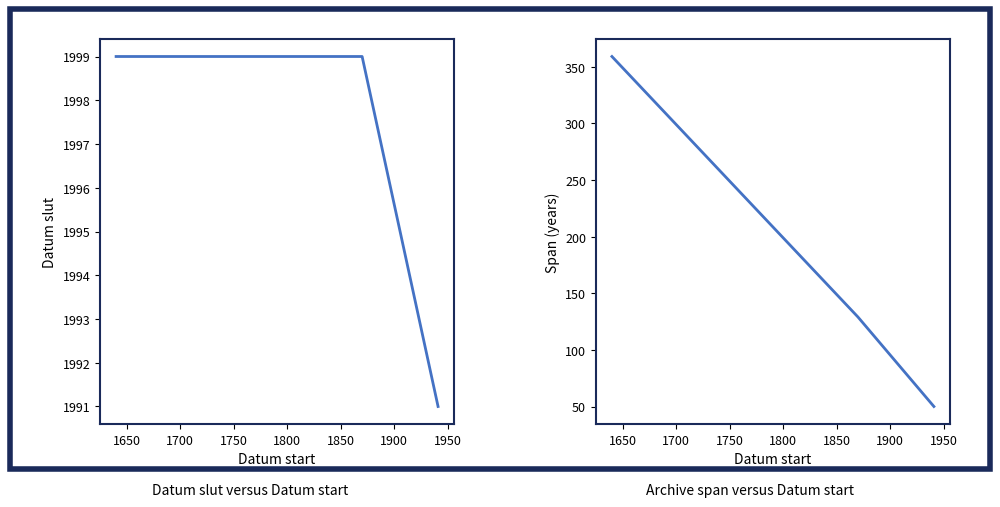

Which series has the largest range (max minus min)?

Span (years)